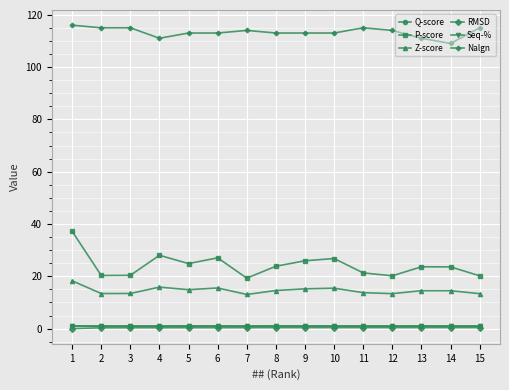

What is the value of the RMSD point at the 2nd from the left?

0.3